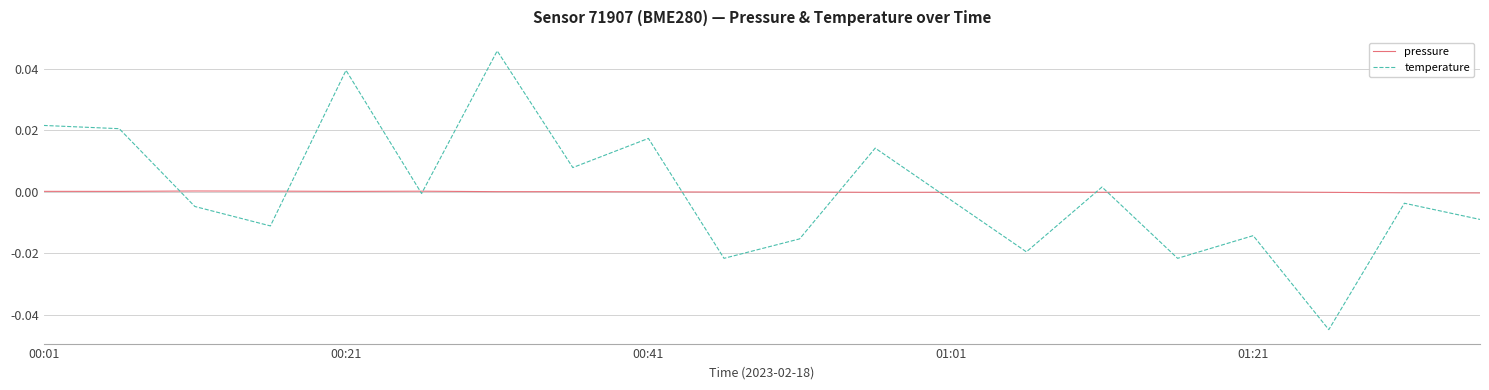

Which series has the widest spread of values?

temperature